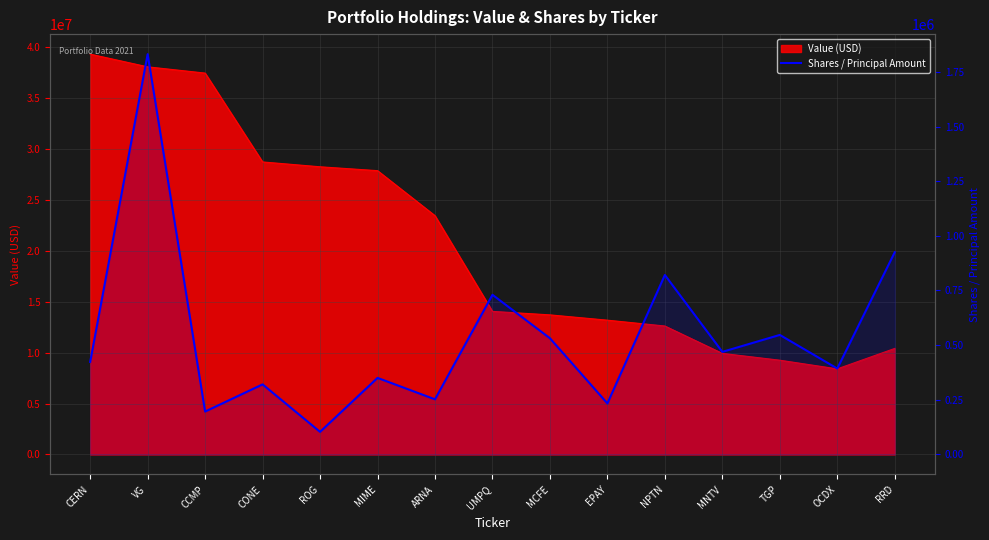

What is the difference between the maximum and minimum values?

1727533